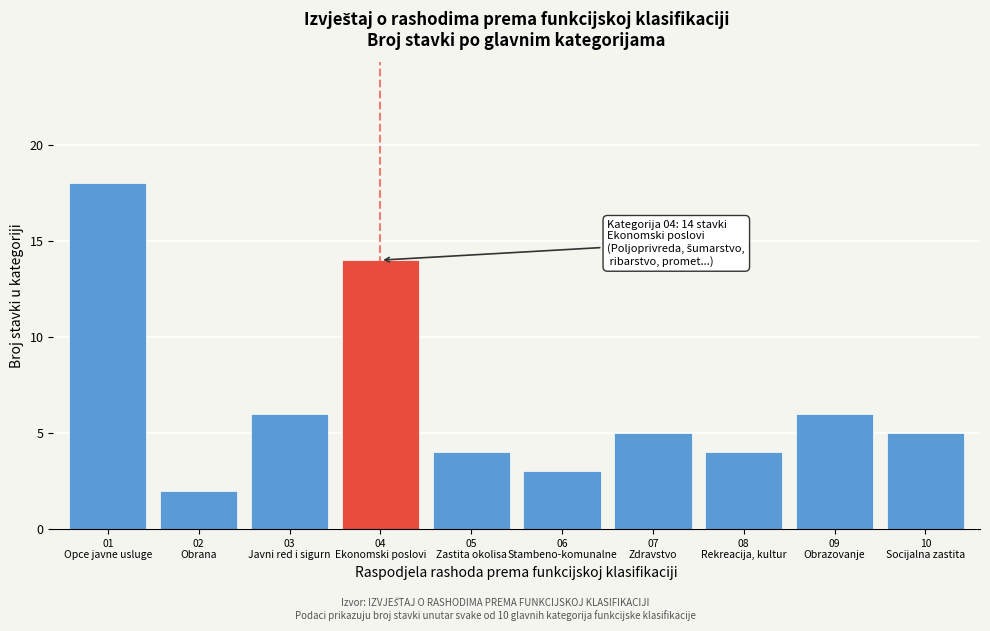

Reading left to right, extract all data points from this chart.

18	2	6	14	4	3	5	4	6	5